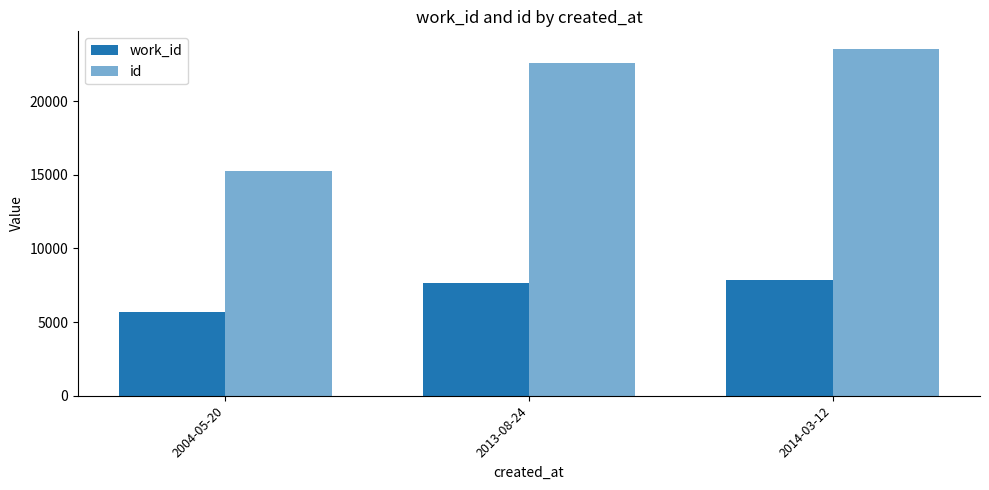

At how many categories does at least one series exceed 17154?

2